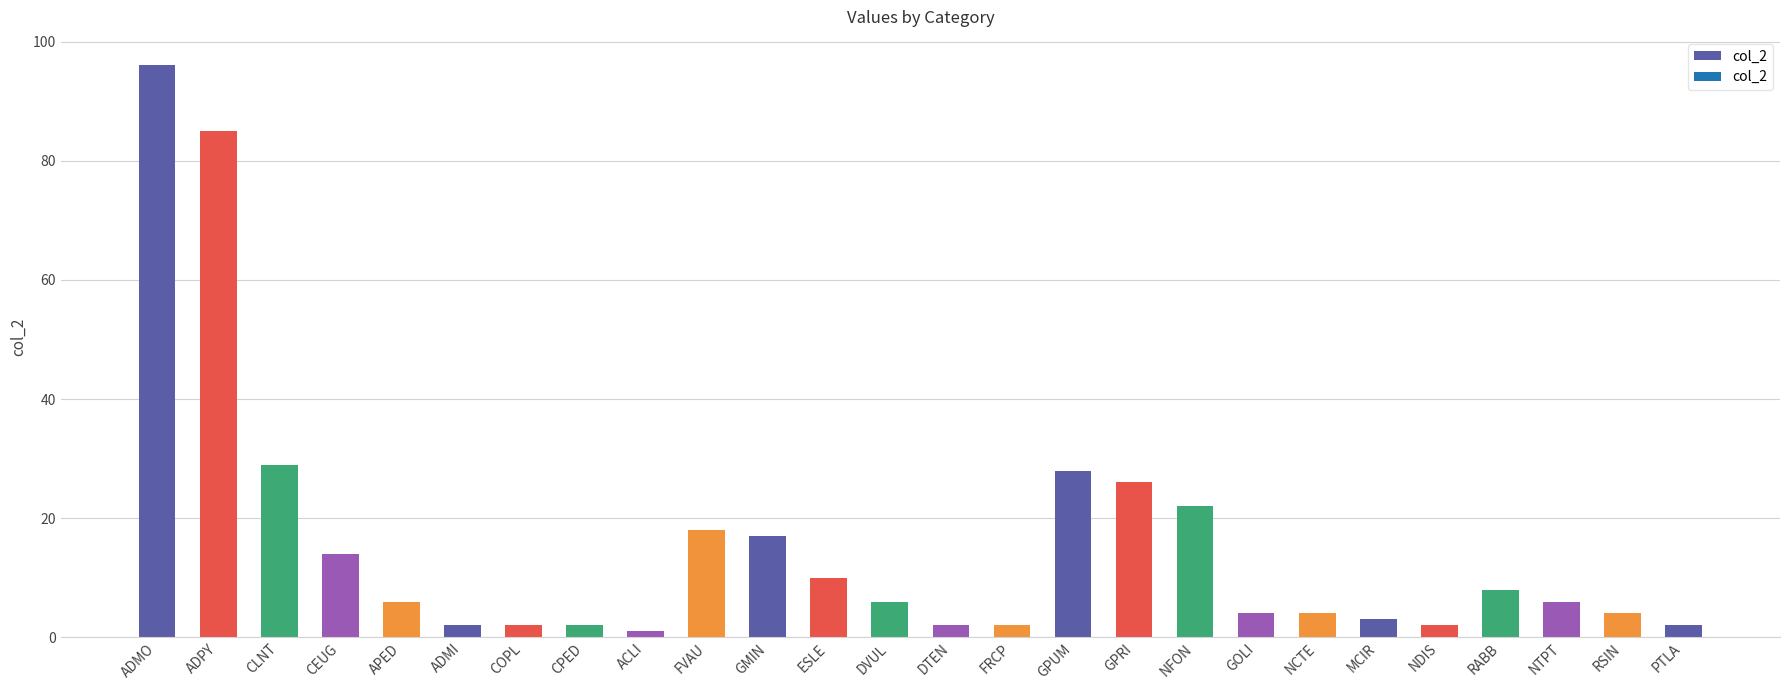

What is the sum of all values?

401